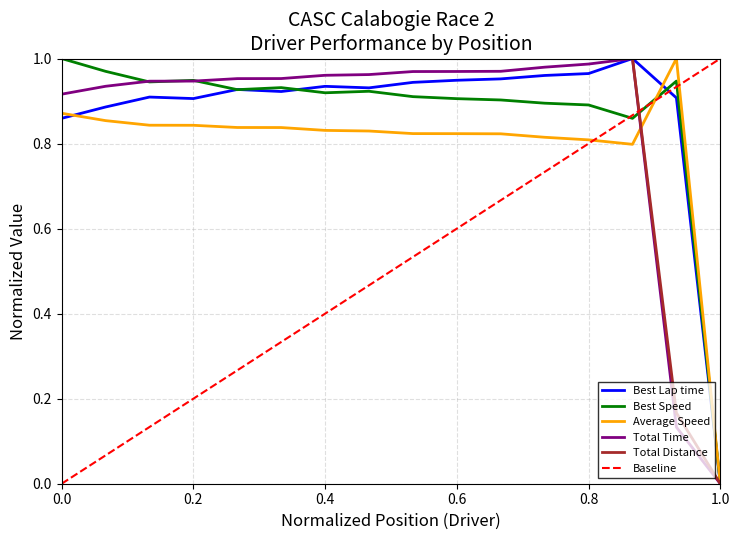

How many values in Total Time are above zero?

15